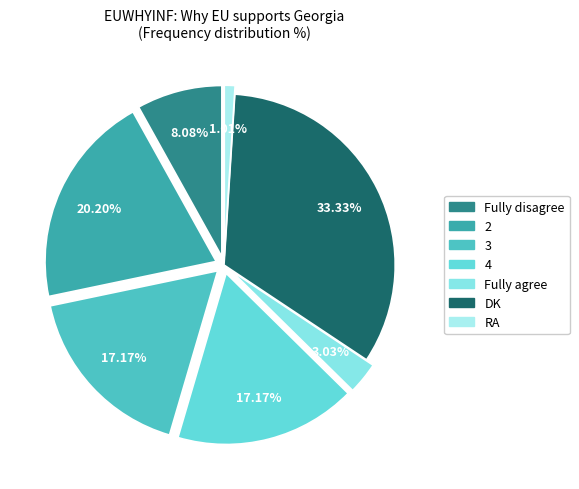

Is there a majority slice in this chart?

No